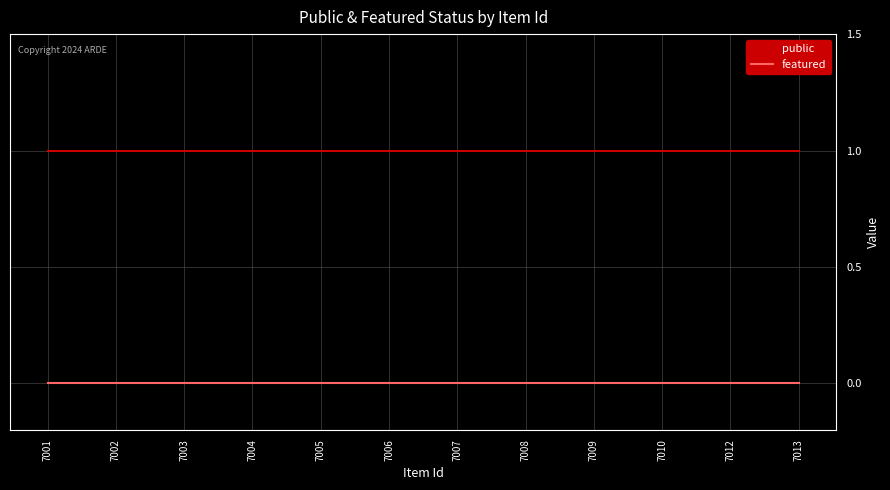

What is the sum of all public values?

12